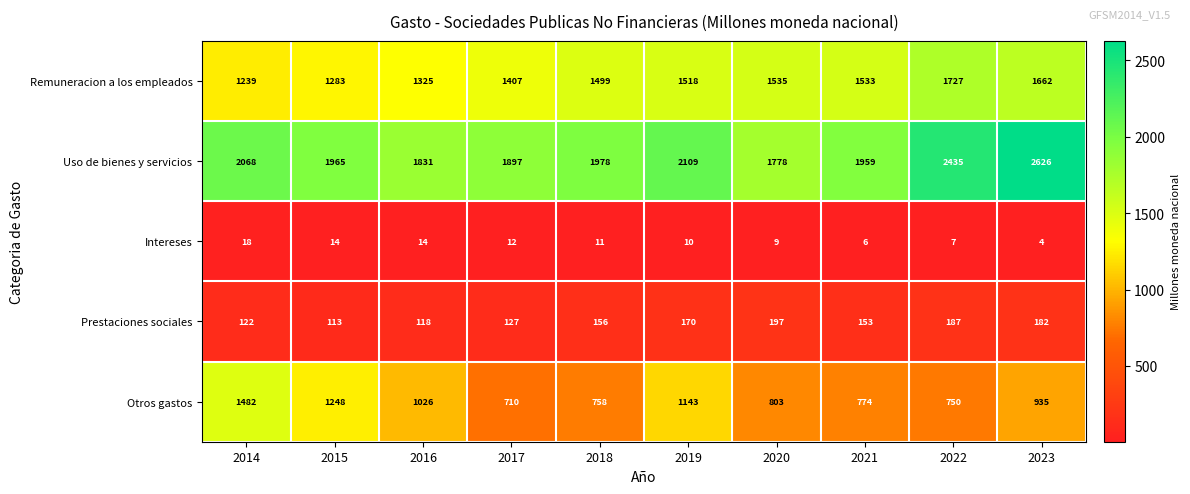

At 2020, list the series in order from largest to smallest.

Uso de bienes y servicios, Remuneracion a los empleados, Otros gastos, Prestaciones sociales, Intereses